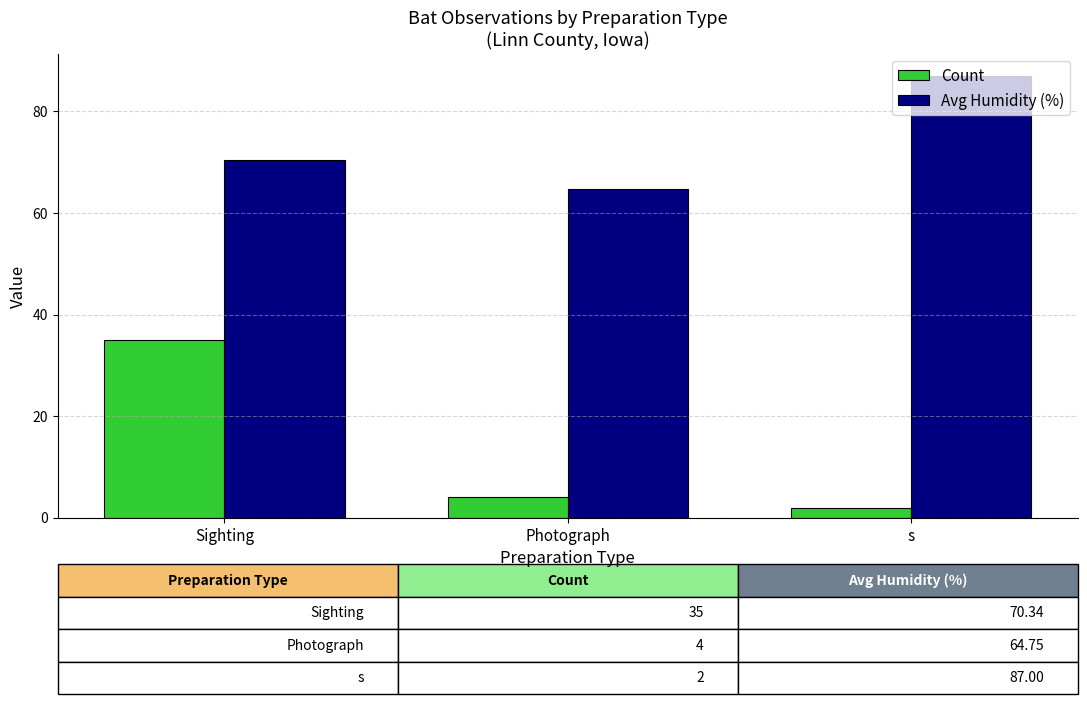

What is the average value of the Avg Humidity (%) series?

74.0